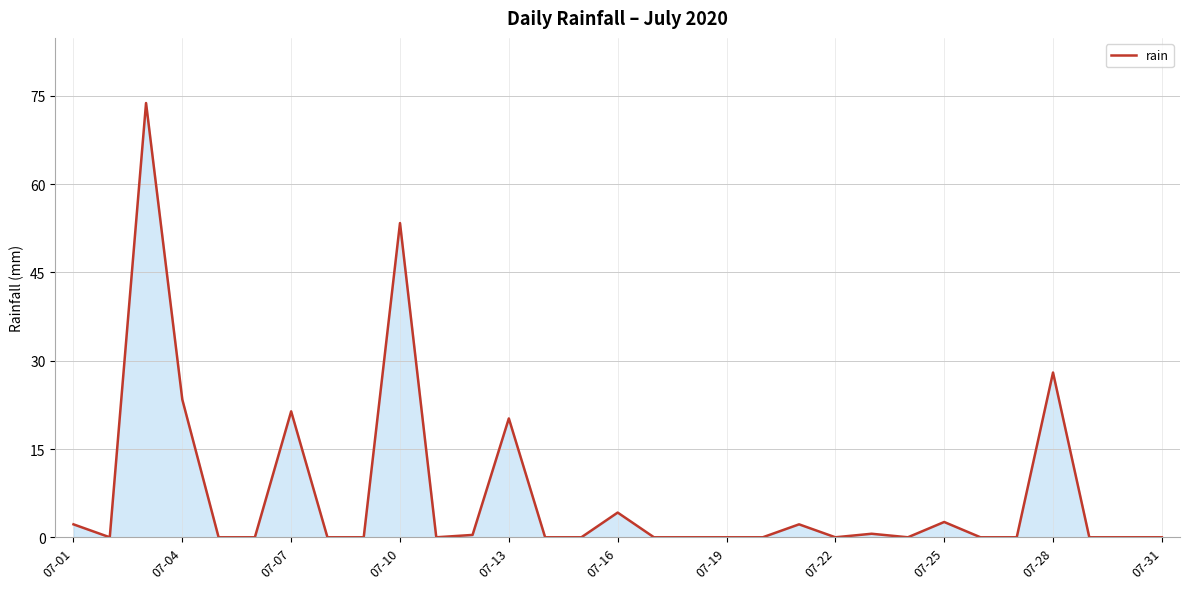

What is the greatest value displayed?

73.8